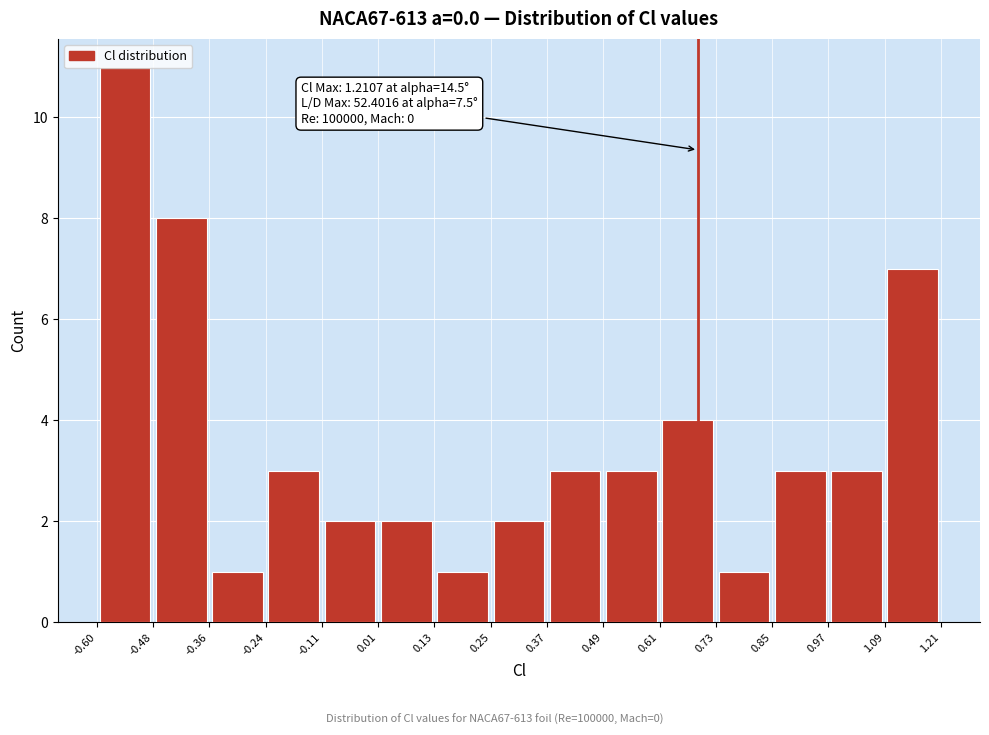

Which range on the x-axis has the tallest bar?

-0.60 to -0.48